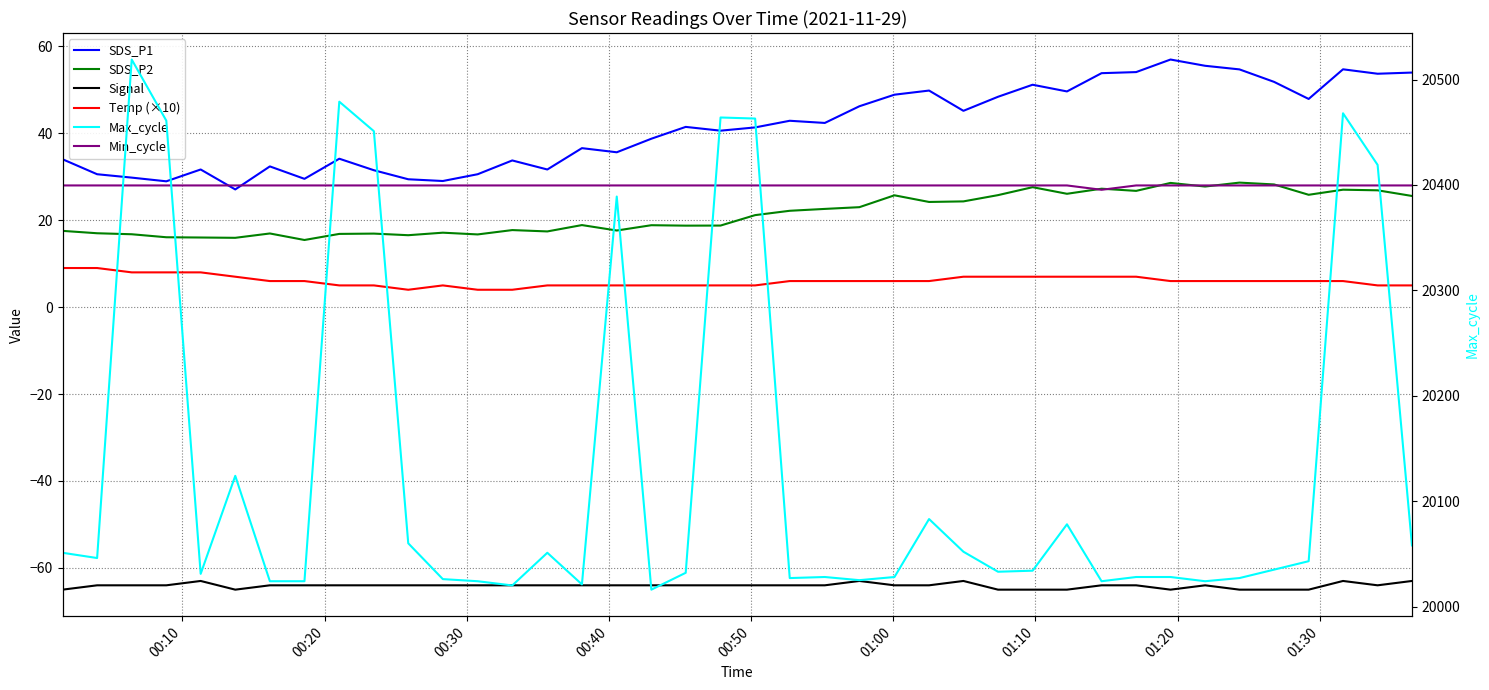

Reading left to right, what are all the values shown in this chart?

SDS_P1: 34.0	30.6	29.8	28.9	31.7	27.1	32.4	29.5	34.1	31.5	29.4	29.0	30.6	33.8	31.7	36.6	35.6	38.8	41.5	40.6	41.4	42.9	42.4	46.2	48.9	49.8	45.2	48.4	51.2	49.6	53.8	54.1	57.0	55.5	54.7	51.8	47.9	54.7	53.7	54.0
SDS_P2: 17.6	17.0	16.8	16.1	16.0	15.9	16.9	15.4	16.9	16.9	16.6	17.1	16.7	17.7	17.4	18.9	17.6	18.9	18.8	18.8	21.2	22.2	22.6	23.0	25.7	24.2	24.3	25.8	27.6	26.1	27.2	26.8	28.6	27.8	28.6	28.2	25.9	27.0	26.9	25.6
Signal: -65.0	-64.0	-64.0	-64.0	-63.0	-65.0	-64.0	-64.0	-64.0	-64.0	-64.0	-64.0	-64.0	-64.0	-64.0	-64.0	-64.0	-64.0	-64.0	-64.0	-64.0	-64.0	-64.0	-63.0	-64.0	-64.0	-63.0	-65.0	-65.0	-65.0	-64.0	-64.0	-65.0	-64.0	-65.0	-65.0	-65.0	-63.0	-64.0	-63.0
Temp (×10): 9.0	9.0	8.0	8.0	8.0	7.0	6.0	6.0	5.0	5.0	4.0	5.0	4.0	4.0	5.0	5.0	5.0	5.0	5.0	5.0	5.0	6.0	6.0	6.0	6.0	6.0	7.0	7.0	7.0	7.0	7.0	7.0	6.0	6.0	6.0	6.0	6.0	6.0	5.0	5.0
Min_cycle: 28.0	28.0	28.0	28.0	28.0	28.0	28.0	28.0	28.0	28.0	28.0	28.0	28.0	28.0	28.0	28.0	28.0	28.0	28.0	28.0	28.0	28.0	28.0	28.0	28.0	28.0	28.0	28.0	28.0	28.0	27.0	28.0	28.0	28.0	28.0	28.0	28.0	28.0	28.0	28.0
Max_cycle: 20051.0	20046.0	20519.0	20461.0	20031.0	20124.0	20024.0	20024.0	20479.0	20451.0	20060.0	20026.0	20024.0	20020.0	20051.0	20021.0	20389.0	20016.0	20032.0	20464.0	20463.0	20027.0	20028.0	20025.0	20028.0	20083.0	20052.0	20033.0	20034.0	20078.0	20024.0	20028.0	20028.0	20024.0	20027.0	20035.0	20043.0	20468.0	20419.0	20058.0